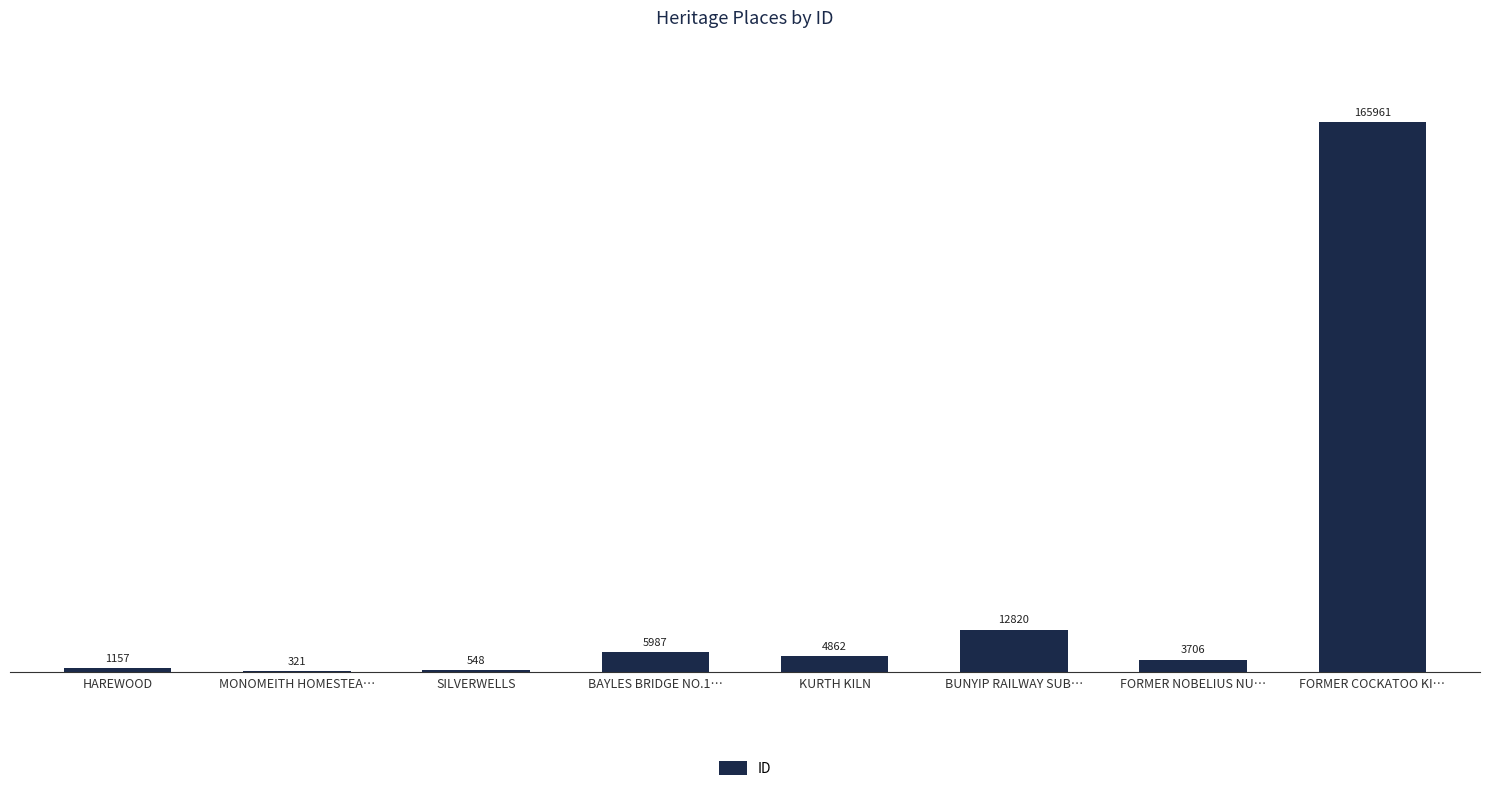

The chart shows a value of 243687 at FORMER COCKATOO KI…. True or false?

False